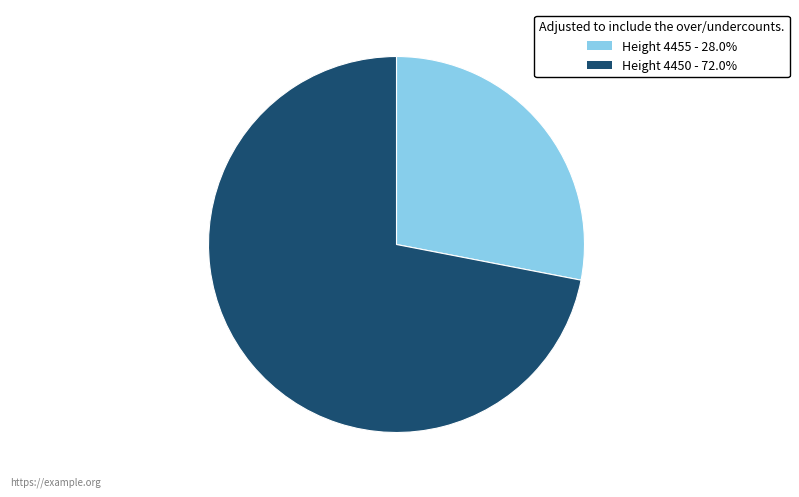

Is there any slice that represents more than half of the pie?

Yes